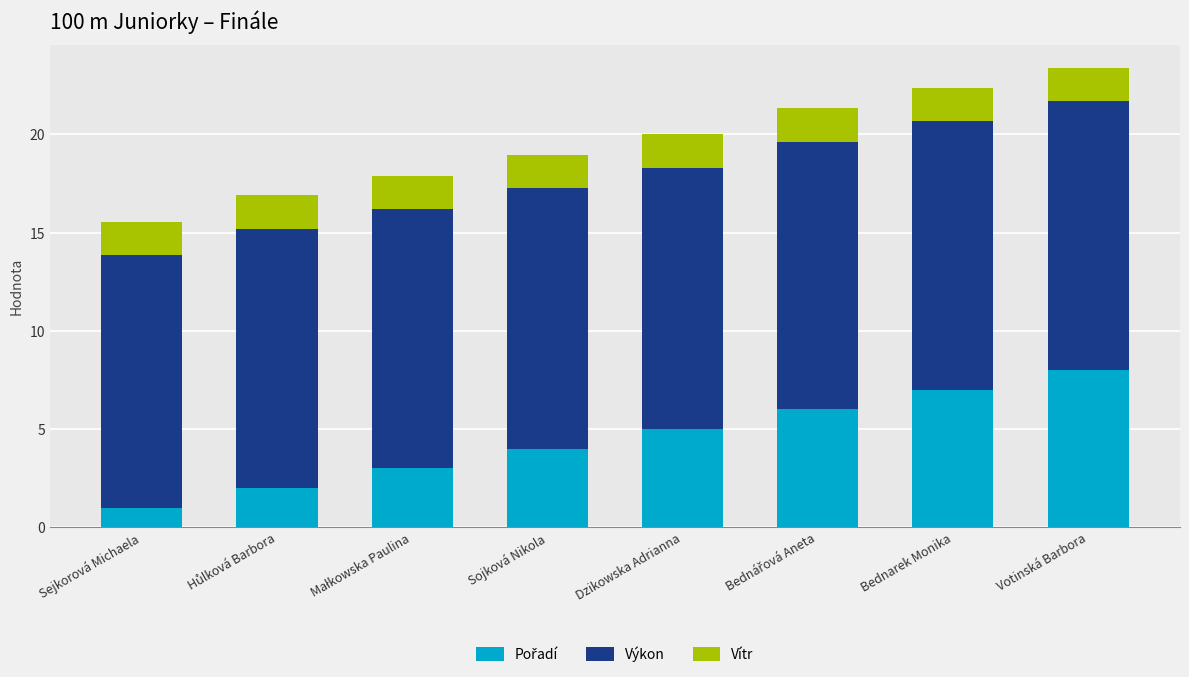

Does the chart contain any negative values?

No